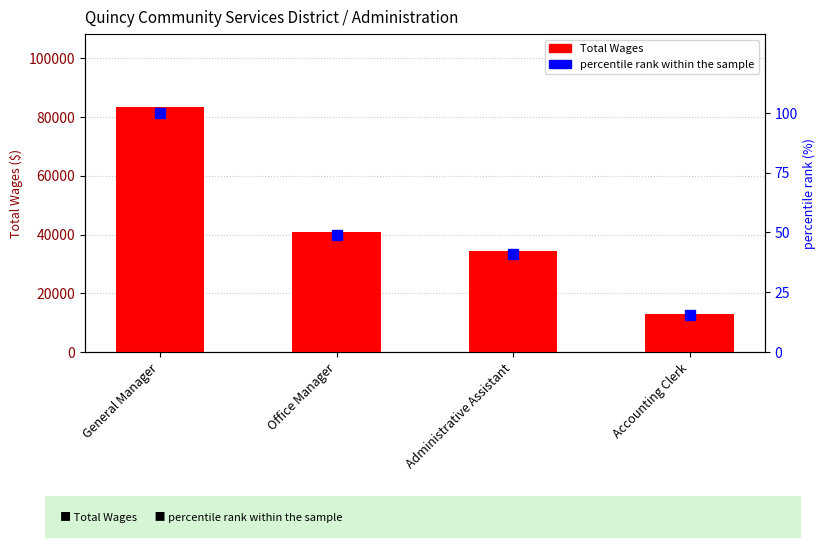

What is the value of the percentile rank within the sample bar at the 4th from the left?

15.5